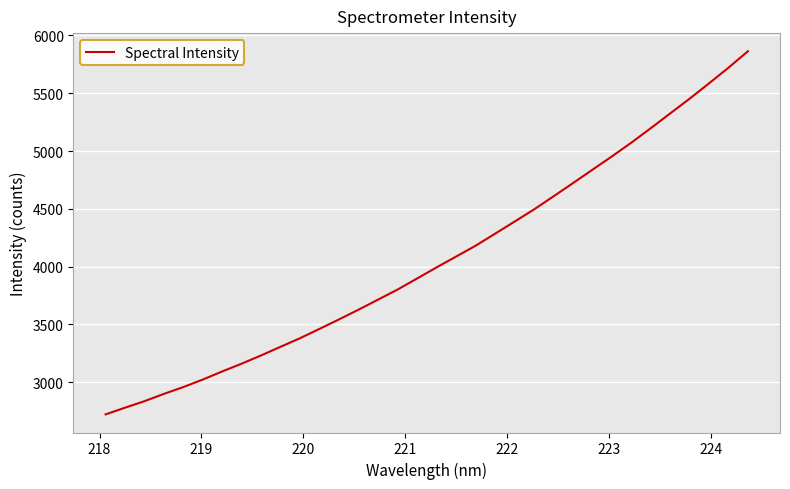

What is the difference between the maximum and minimum values?

3141.8